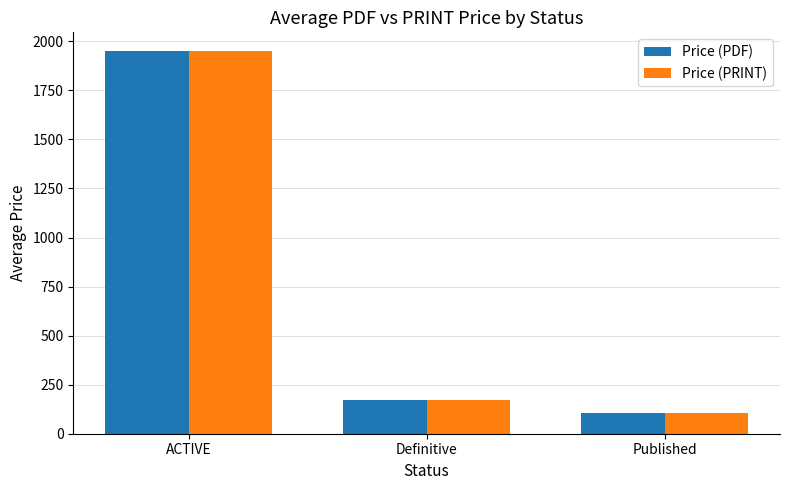

At which label is Price (PDF) closest to 1026?

Definitive